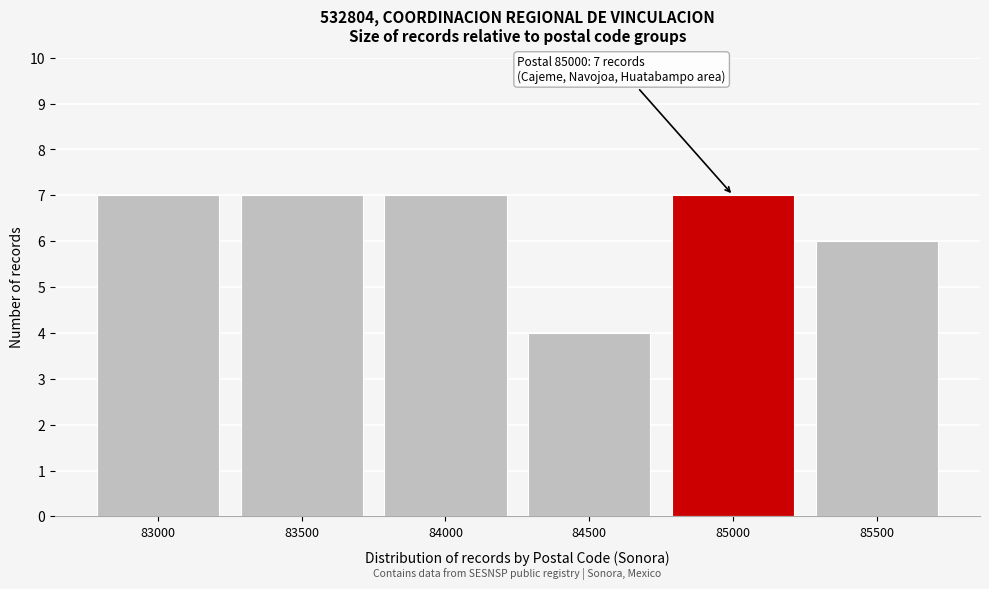

Reading left to right, transcribe all the data shown in this chart.

83000=7	83500=7	84000=7	84500=4	85000=7	85500=6